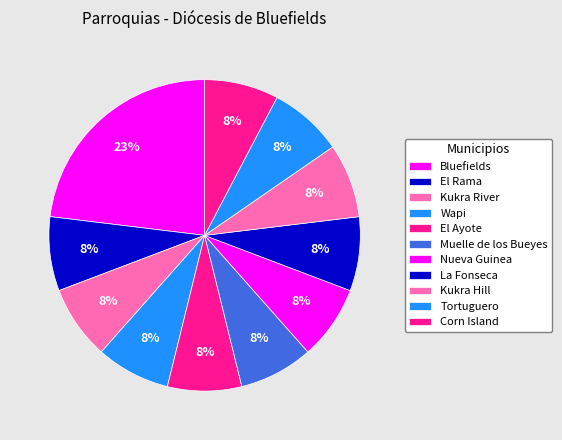

To the nearest percent, what percentage of the pie is Kukra River?

8%